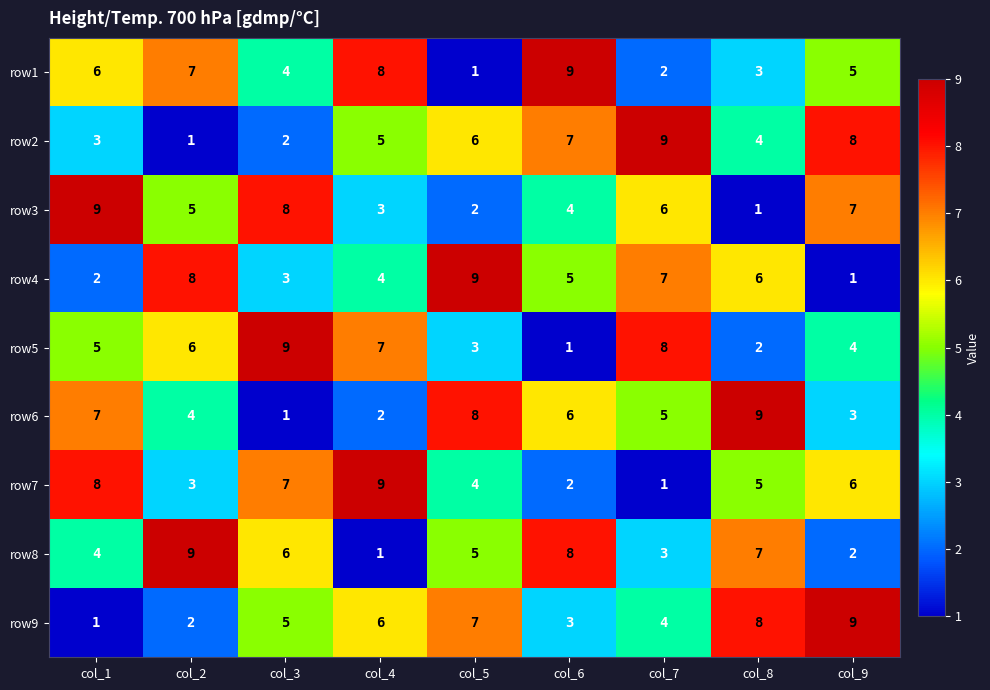

What is the spread (max minus min) of values at col_8?

8